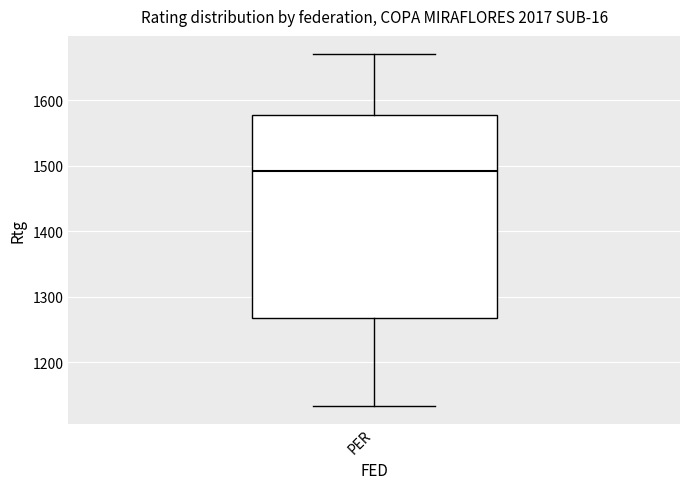

Transcribe this box plot: give where the median line is, the range the box spans, and where the two whiskers end, as read against the y-axis. The values are not printed on the chart, so give them approximately, as read against the axis.

median 1490, box 1270 to 1580, whiskers 1130 to 1670